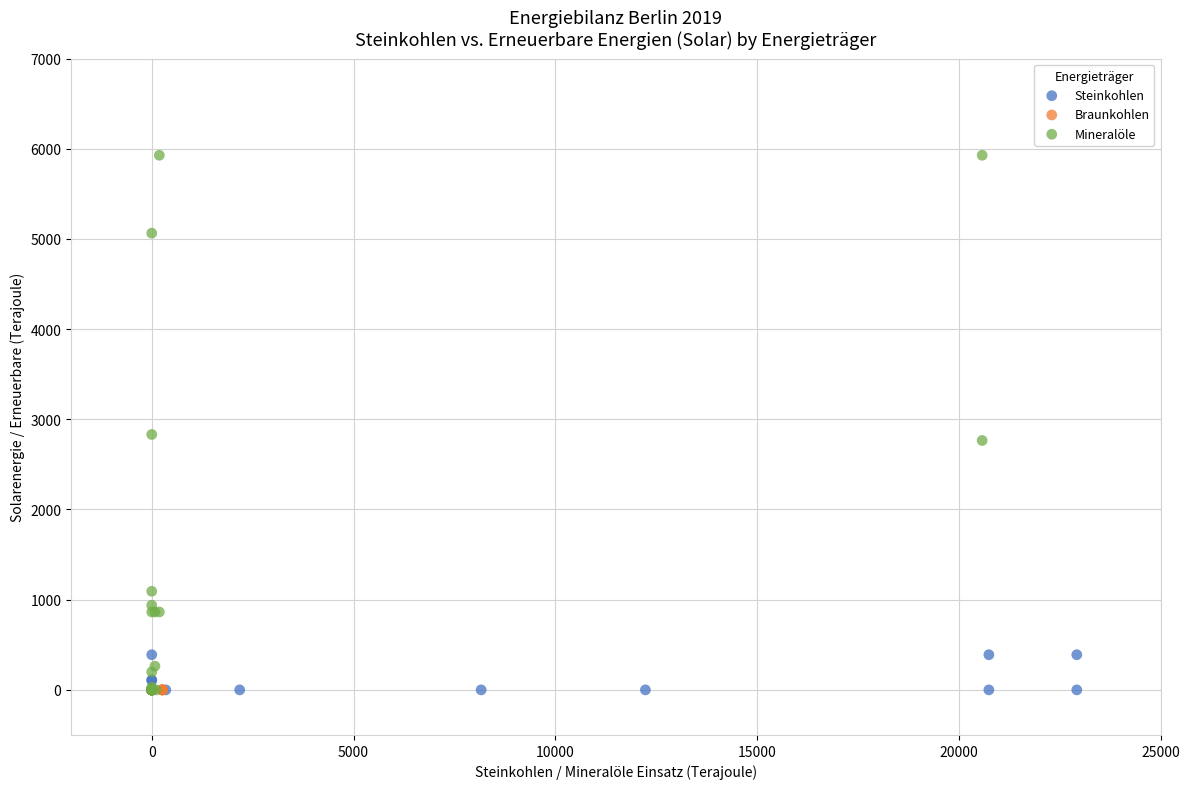

Which series contains the highest Y value?

Mineralöle